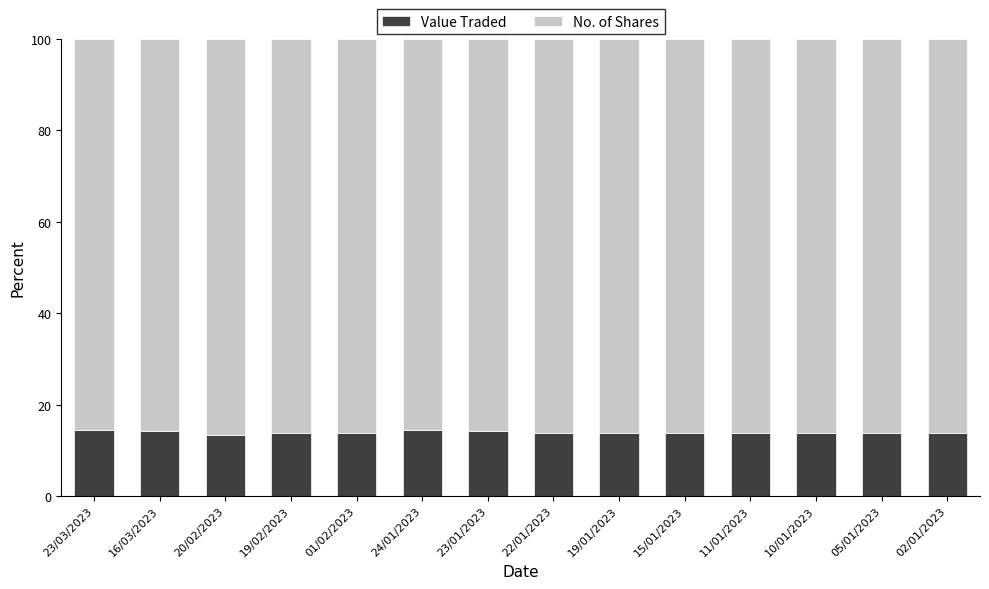

Does the chart contain stacked bars?

Yes